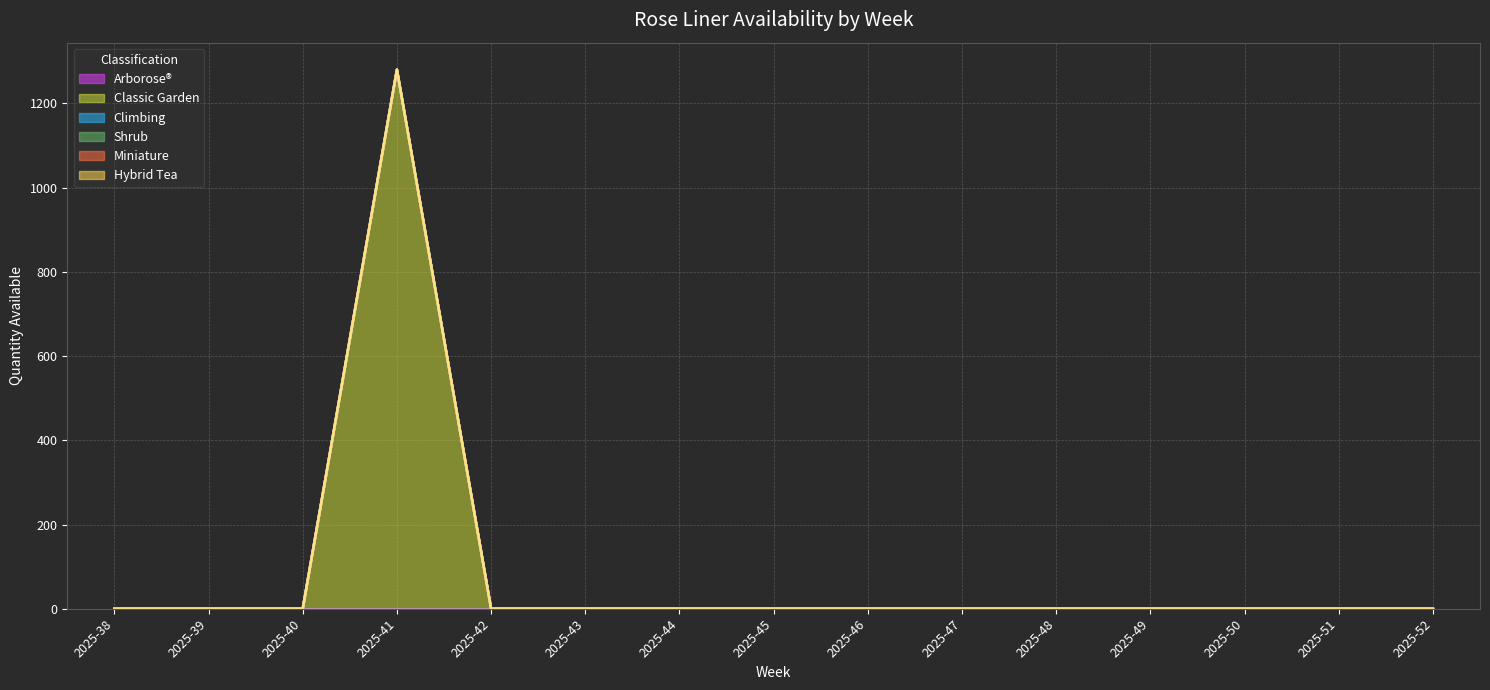

Reading right to left, extract all data points from this chart.

Arborose®: 2025-52=0	2025-51=0	2025-50=0	2025-49=0	2025-48=0	2025-47=0	2025-46=0	2025-45=0	2025-44=0	2025-43=0	2025-42=0	2025-41=0	2025-40=0	2025-39=0	2025-38=0
Classic Garden: 2025-52=0	2025-51=0	2025-50=0	2025-49=0	2025-48=0	2025-47=0	2025-46=0	2025-45=0	2025-44=0	2025-43=0	2025-42=0	2025-41=1280	2025-40=0	2025-39=0	2025-38=0
Climbing: 2025-52=0	2025-51=0	2025-50=0	2025-49=0	2025-48=0	2025-47=0	2025-46=0	2025-45=0	2025-44=0	2025-43=0	2025-42=0	2025-41=0	2025-40=0	2025-39=0	2025-38=0
Shrub: 2025-52=0	2025-51=0	2025-50=0	2025-49=0	2025-48=0	2025-47=0	2025-46=0	2025-45=0	2025-44=0	2025-43=0	2025-42=0	2025-41=0	2025-40=0	2025-39=0	2025-38=0
Miniature: 2025-52=0	2025-51=0	2025-50=0	2025-49=0	2025-48=0	2025-47=0	2025-46=0	2025-45=0	2025-44=0	2025-43=0	2025-42=0	2025-41=0	2025-40=0	2025-39=0	2025-38=0
Hybrid Tea: 2025-52=0	2025-51=0	2025-50=0	2025-49=0	2025-48=0	2025-47=0	2025-46=0	2025-45=0	2025-44=0	2025-43=0	2025-42=0	2025-41=0	2025-40=0	2025-39=0	2025-38=0